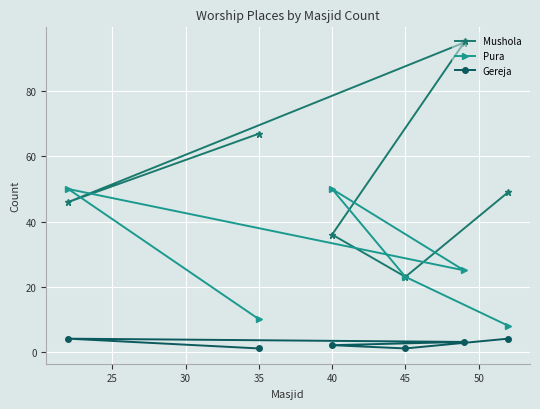

Which series has the widest spread of values?

Mushola